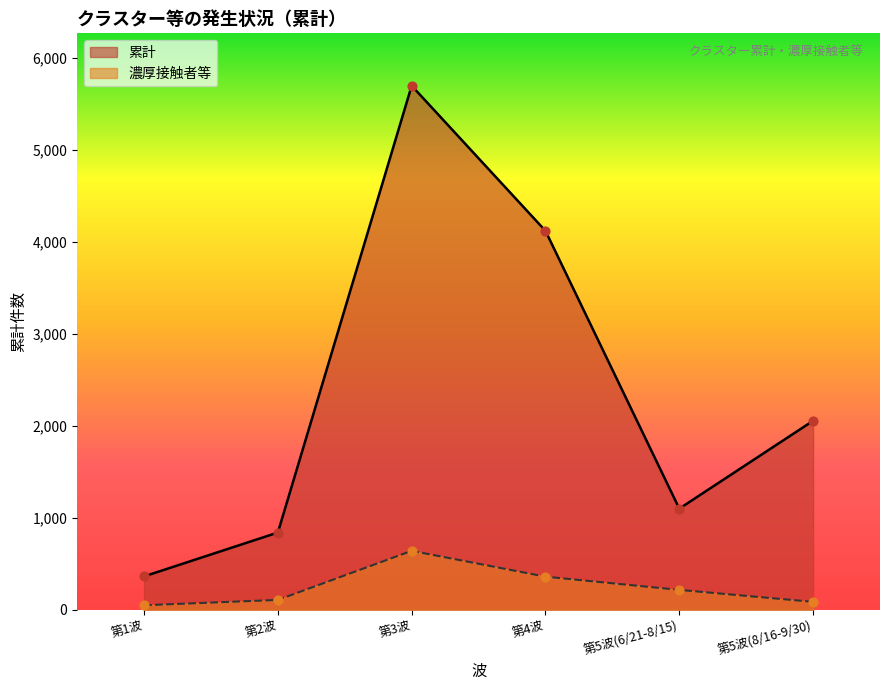

Which series has the widest spread of Y values?

累計